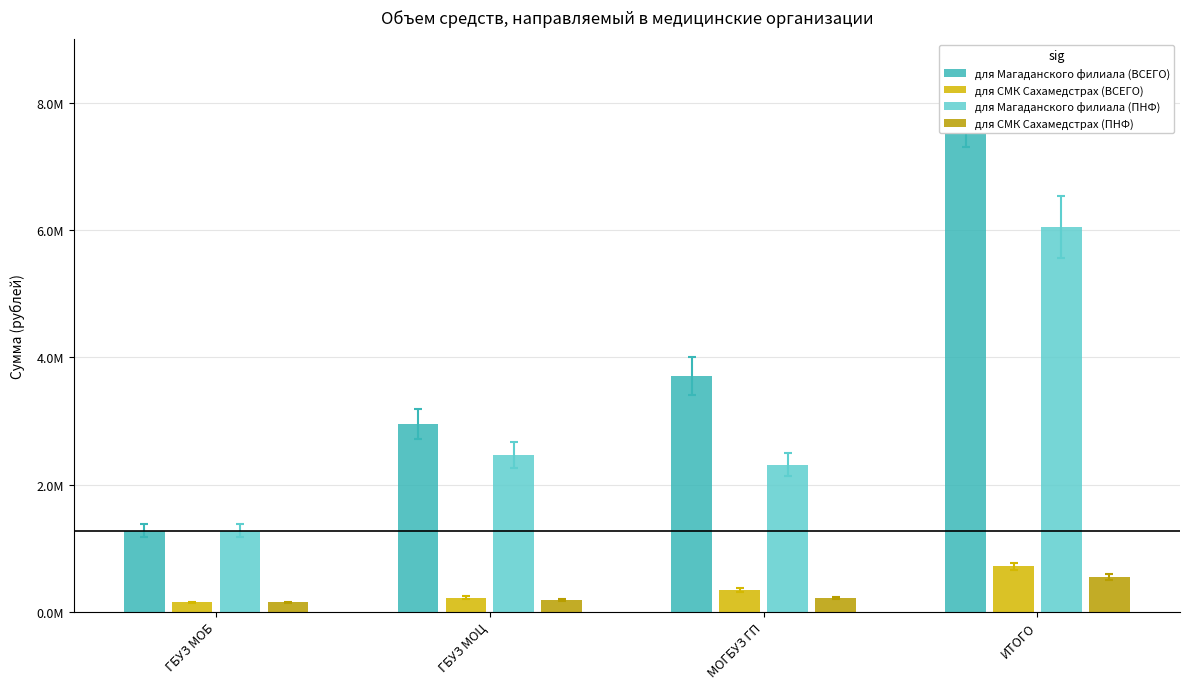

How many groups of bars are there?

4